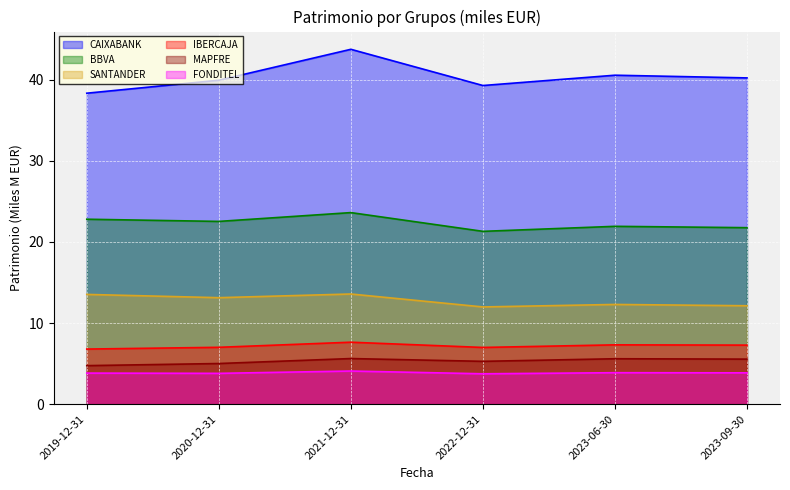

The value of IBERCAJA at 2021-12-31 is 7.6. True or false?

True